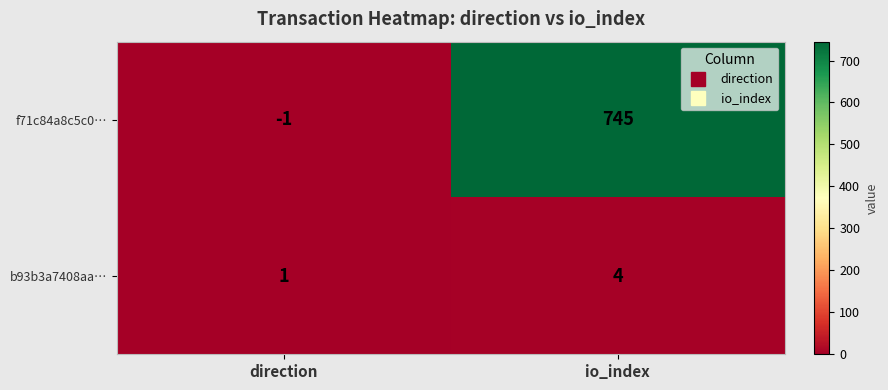

Which series has the widest spread of values?

f71c84a8c5c0…